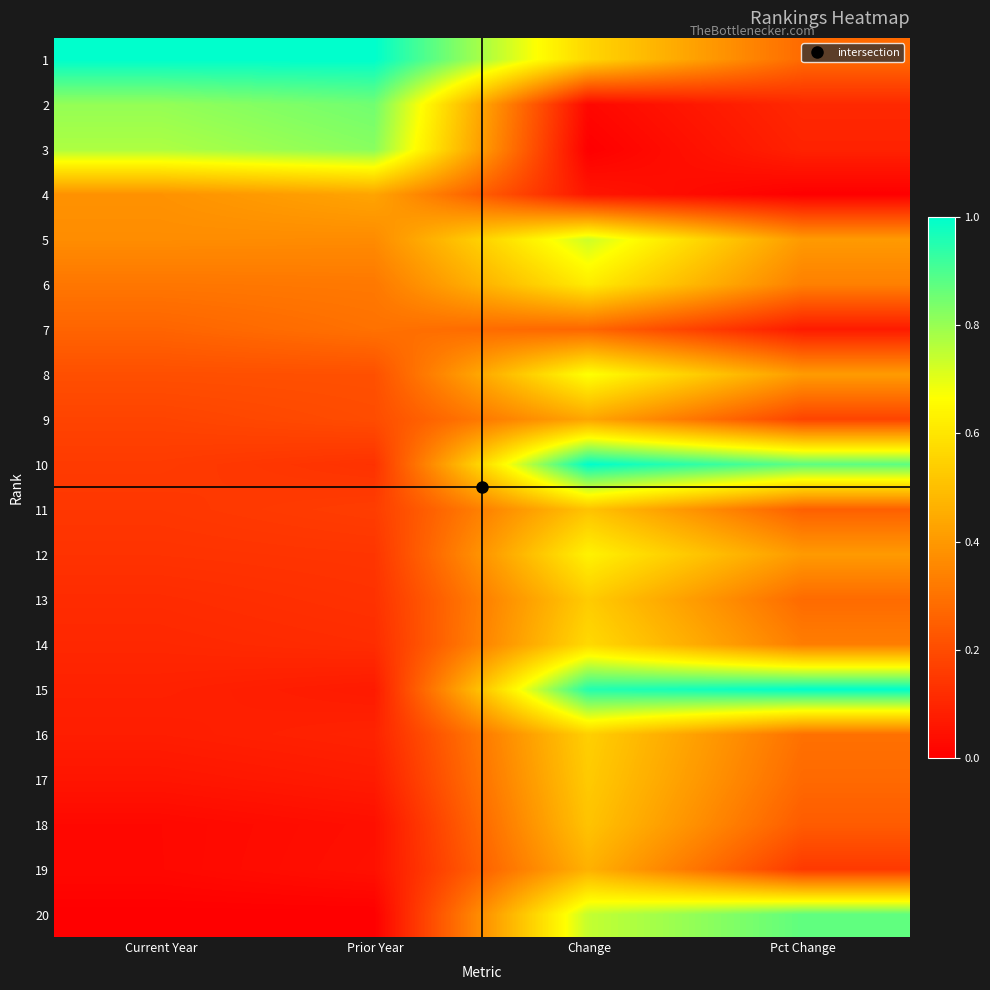

Reading left to right, what are all the values shown in this chart?

1: Current Year=1.0	Prior Year=1.0	Change=0.6	Pct Change=0.3
2: Current Year=0.8	Prior Year=0.9	Change=0.0	Pct Change=0.1
3: Current Year=0.8	Prior Year=0.8	Change=0.0	Pct Change=0.1
4: Current Year=0.4	Prior Year=0.4	Change=0.1	Pct Change=0.0
5: Current Year=0.4	Prior Year=0.4	Change=0.7	Pct Change=0.4
6: Current Year=0.3	Prior Year=0.3	Change=0.6	Pct Change=0.3
7: Current Year=0.3	Prior Year=0.3	Change=0.3	Pct Change=0.1
8: Current Year=0.2	Prior Year=0.2	Change=0.7	Pct Change=0.4
9: Current Year=0.2	Prior Year=0.2	Change=0.4	Pct Change=0.2
10: Current Year=0.2	Prior Year=0.1	Change=1.0	Pct Change=0.9
11: Current Year=0.1	Prior Year=0.2	Change=0.5	Pct Change=0.3
12: Current Year=0.1	Prior Year=0.1	Change=0.6	Pct Change=0.4
13: Current Year=0.1	Prior Year=0.1	Change=0.5	Pct Change=0.3
14: Current Year=0.1	Prior Year=0.1	Change=0.6	Pct Change=0.3
15: Current Year=0.1	Prior Year=0.1	Change=1.0	Pct Change=1.0
16: Current Year=0.1	Prior Year=0.1	Change=0.5	Pct Change=0.3
17: Current Year=0.1	Prior Year=0.1	Change=0.5	Pct Change=0.3
18: Current Year=0.0	Prior Year=0.0	Change=0.5	Pct Change=0.2
19: Current Year=0.0	Prior Year=0.0	Change=0.5	Pct Change=0.2
20: Current Year=0.0	Prior Year=0.0	Change=0.7	Pct Change=0.9